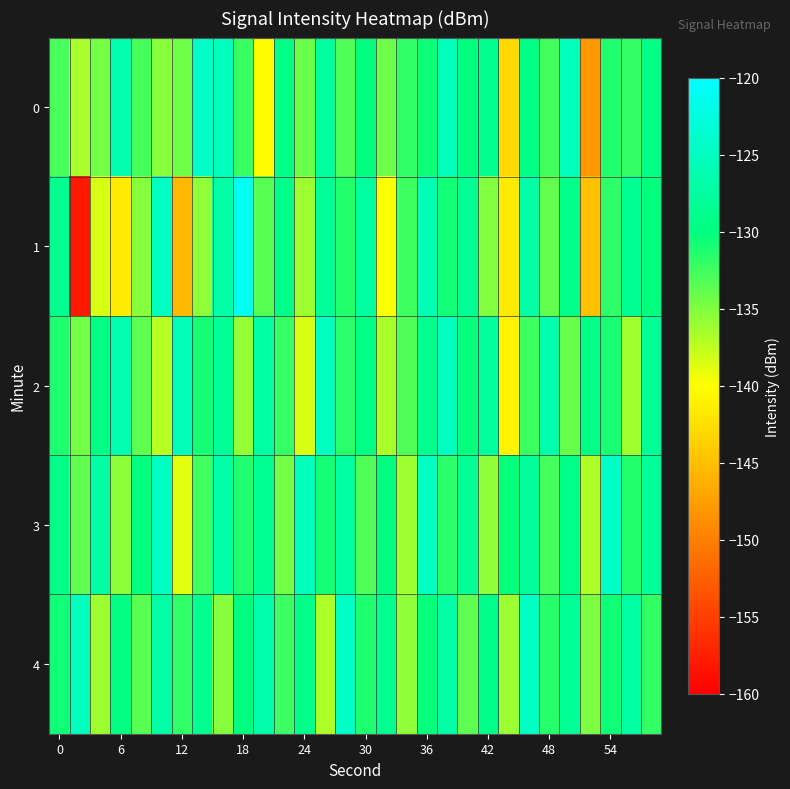

Reading left to right, extract all data points from this chart.

0: -132.8	-136.6	-134.5	-126.4	-132.8	-135.4	-134.4	-124.4	-125.3	-132.3	-140.3	-129.7	-134.1	-127.6	-133.2	-129.9	-134.3	-131.9	-130.5	-125.4	-130.1	-128.8	-142.9	-129.7	-132.6	-125.5	-148.0	-131.3	-132.0	-129.8
1: -128.9	-157.9	-138.4	-141.5	-135.3	-124.7	-145.4	-135.6	-127.0	-121.1	-133.5	-129.3	-136.2	-128.1	-131.4	-127.6	-139.8	-132.5	-125.9	-130.7	-128.3	-135.1	-141.6	-126.8	-133.9	-129.2	-144.7	-131.8	-128.5	-130.1
2: -131.2	-134.5	-129.8	-126.3	-133.7	-137.2	-125.6	-130.9	-128.4	-135.8	-127.3	-132.1	-138.5	-124.9	-131.6	-129.4	-136.7	-133.2	-128.8	-125.1	-130.3	-127.7	-140.9	-132.4	-126.5	-134.1	-129.6	-131.0	-136.3	-128.2
3: -129.5	-133.8	-127.2	-135.4	-130.1	-124.7	-138.9	-132.6	-126.8	-131.3	-128.7	-134.5	-125.3	-130.8	-127.5	-133.2	-129.9	-136.1	-124.8	-131.7	-128.4	-135.6	-130.2	-127.9	-132.7	-129.3	-136.8	-124.6	-131.4	-128.1
4: -130.7	-125.3	-136.2	-129.8	-133.5	-127.1	-131.9	-128.6	-135.3	-130.0	-126.7	-132.4	-129.1	-136.8	-124.5	-131.2	-128.9	-135.6	-130.3	-127.0	-133.7	-129.4	-136.1	-124.8	-131.5	-128.2	-134.9	-130.6	-127.3	-132.0